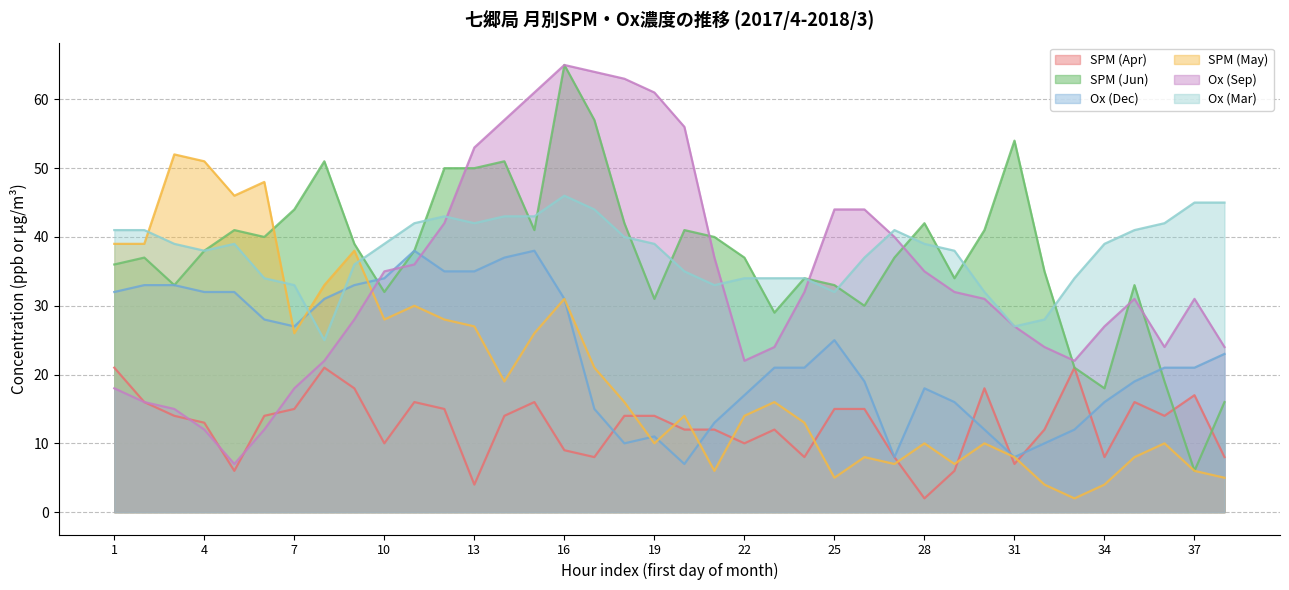

Rank the series by their maximum value, from lowest to highest.

SPM (Apr), Ox (Dec), Ox (Mar), SPM (May), SPM (Jun), Ox (Sep)